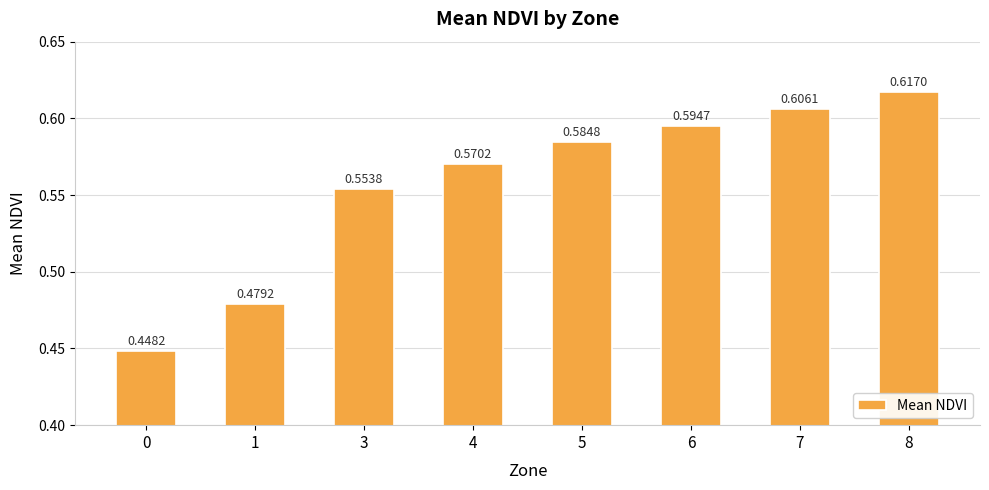

What is the change in value from 3 to 8?

+0.1